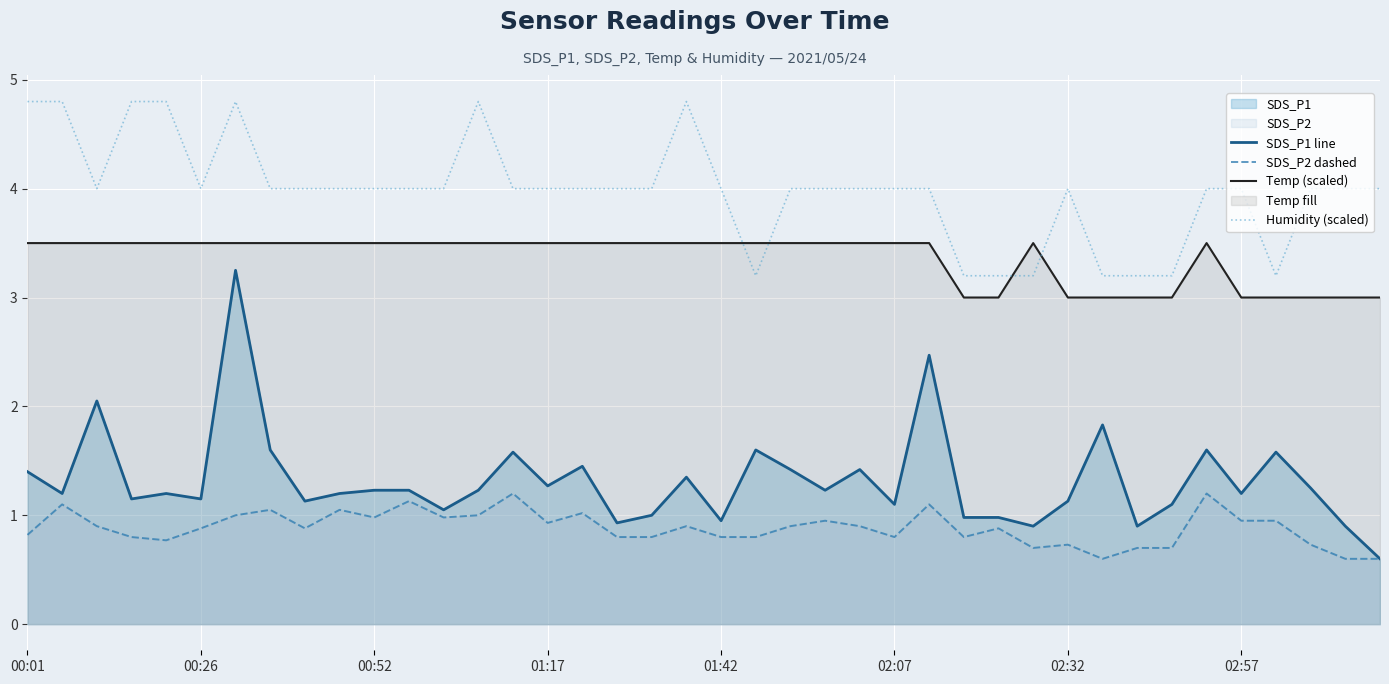

What is the approximate value of SDS_P1 line at 02:57?

1.2